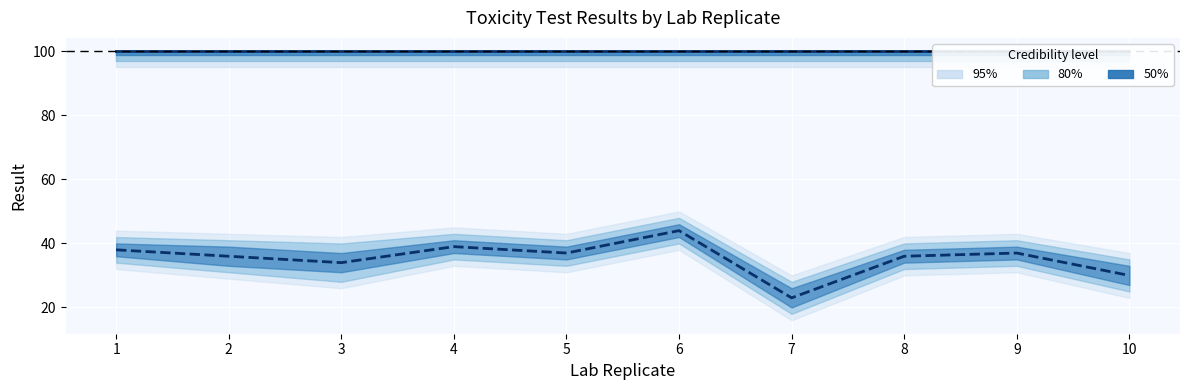

Is it true that Survival equals 37 at 7?

False